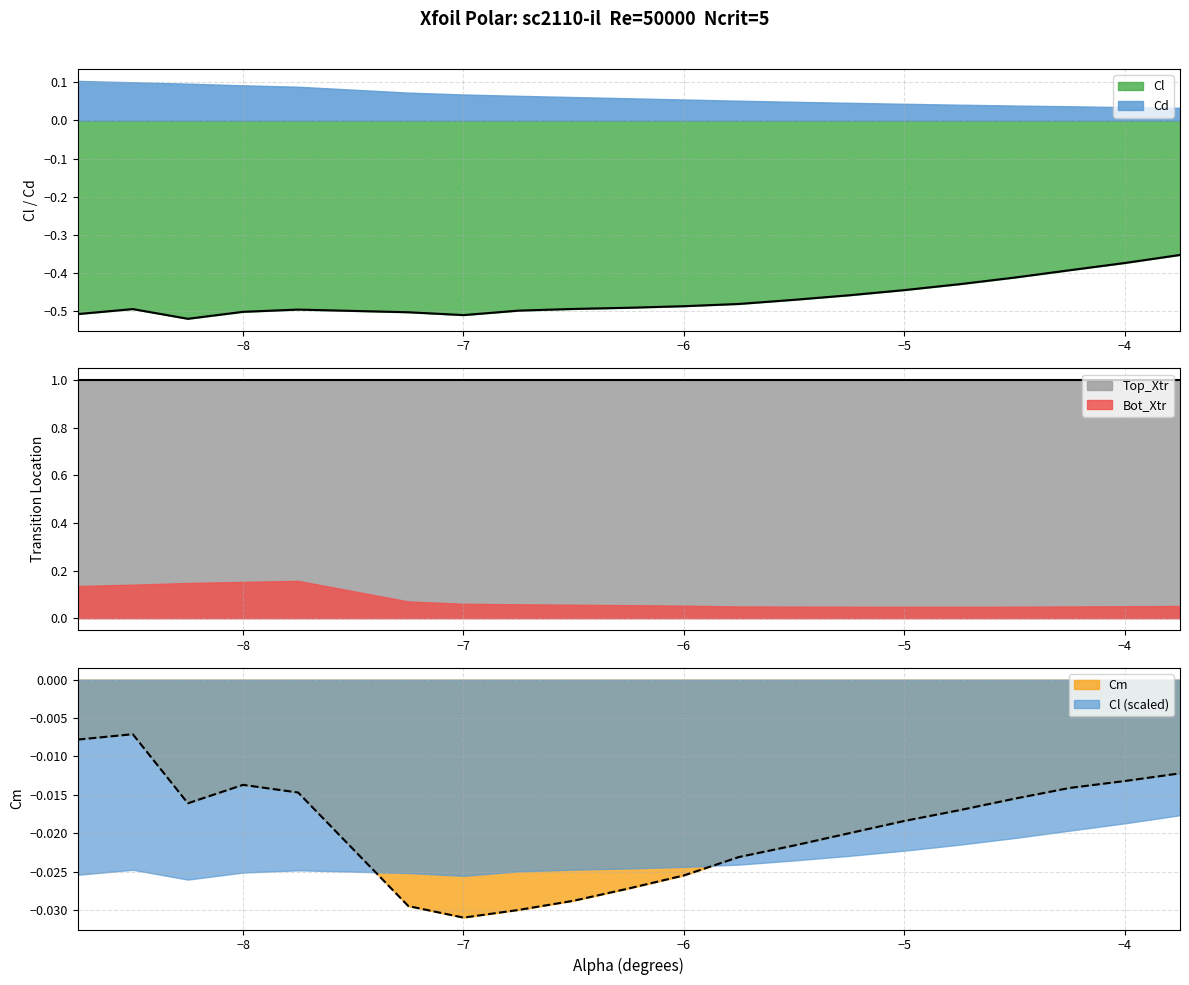

Where is Bot_Xtr nearest to the value 0?

-4.75